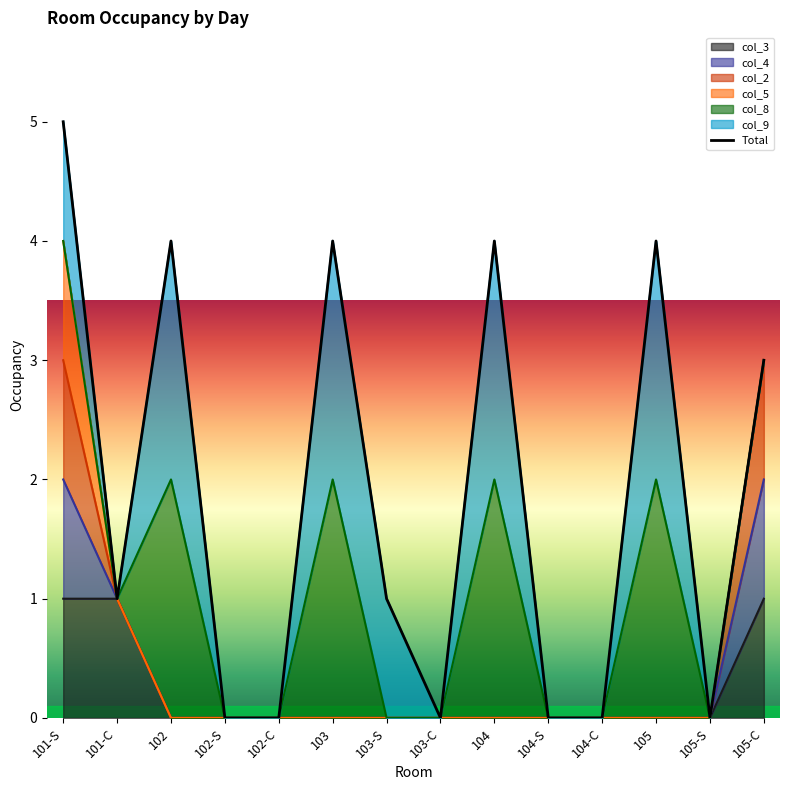

How many categories are shown in the chart?

14